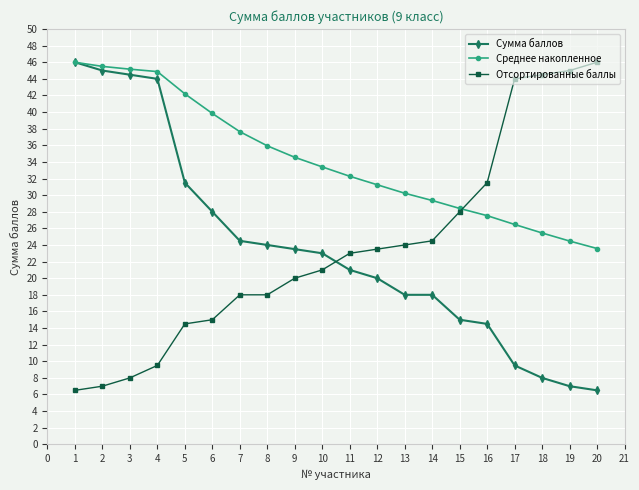

The value of Сумма баллов at 6 is 9.7. True or false?

False